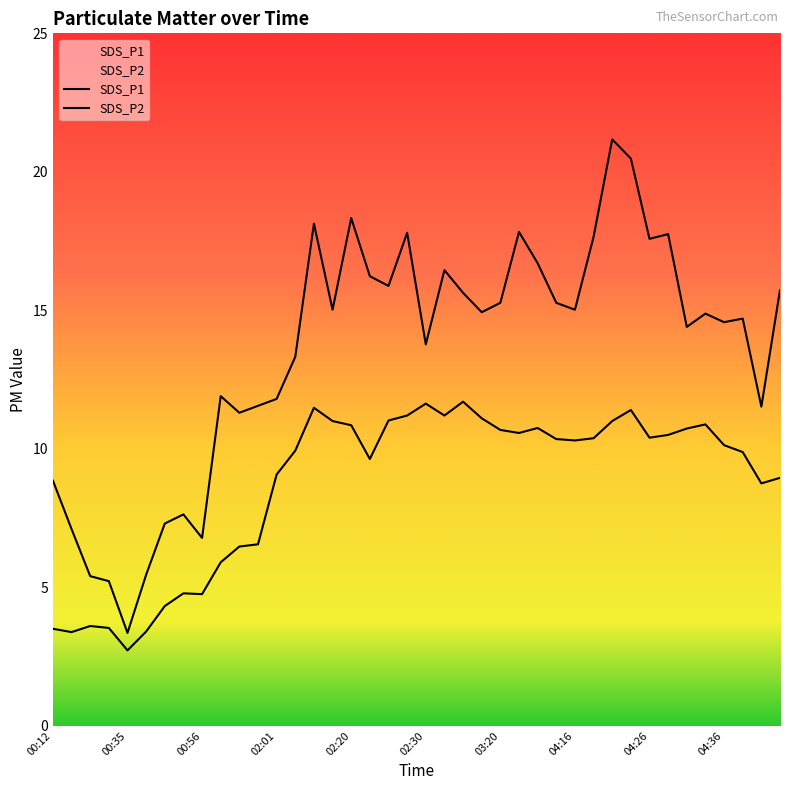

At which category does SDS_P2 reach its first local valley?

00:15